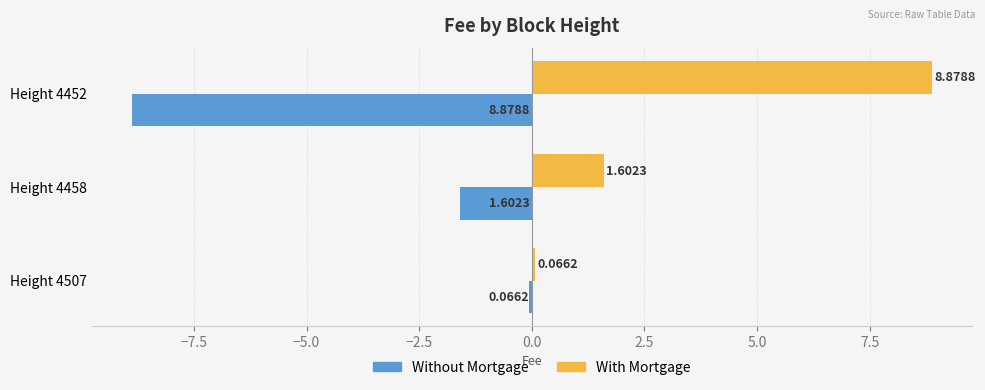

What is the difference between the second highest and minimum values in the With Mortgage series?

1.5